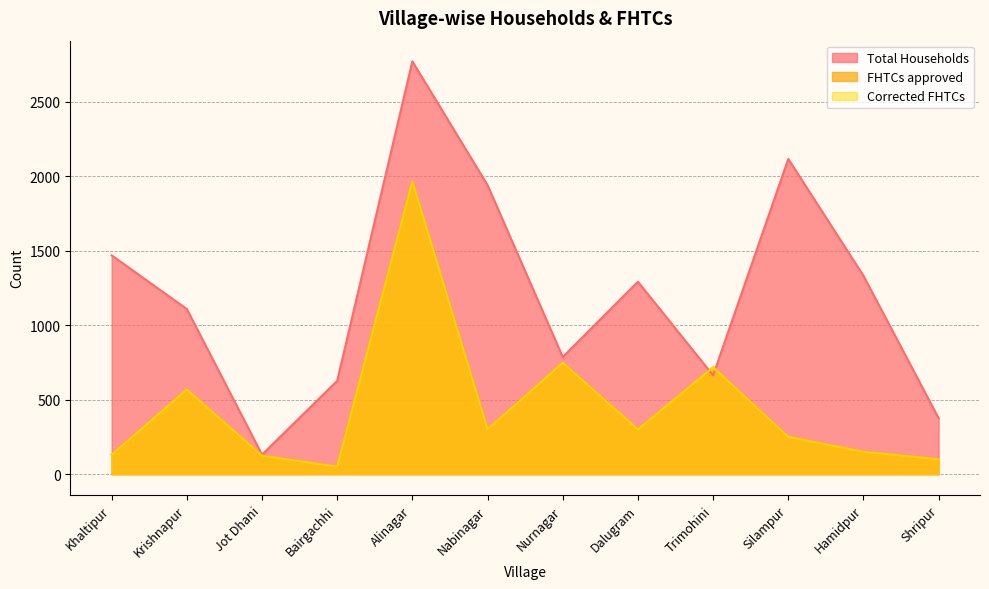

Rank the series at Khaltipur from lowest to highest value.

FHTCs approved, Corrected FHTCs, Total Households